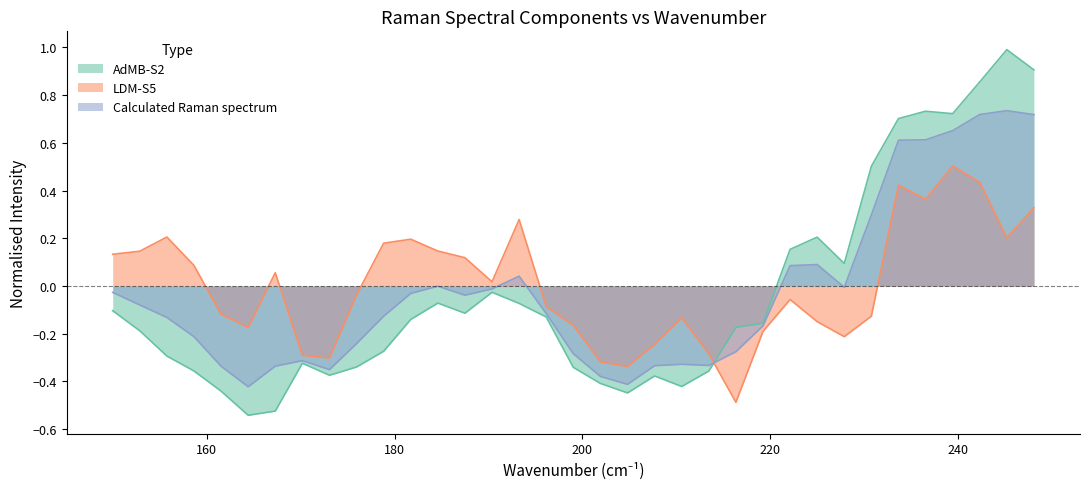

Which series has the largest range (max minus min)?

AdMB-S2